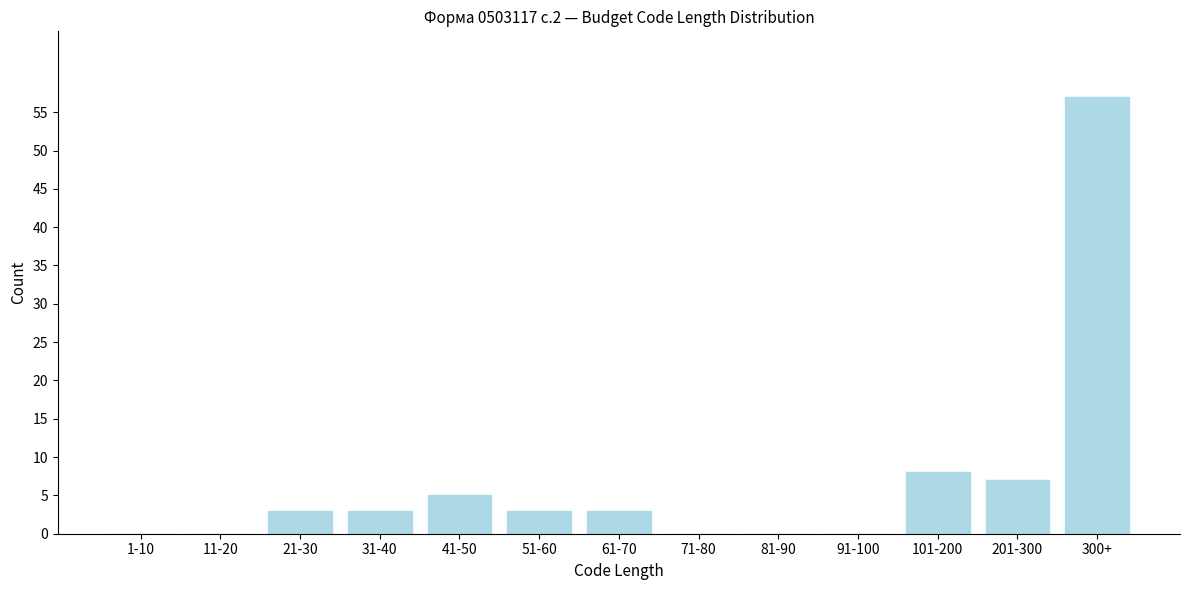

Reading left to right, transcribe all the data shown in this chart.

1-10=0	11-20=0	21-30=3	31-40=3	41-50=5	51-60=3	61-70=3	71-80=0	81-90=0	91-100=0	101-200=8	201-300=7	300+=57